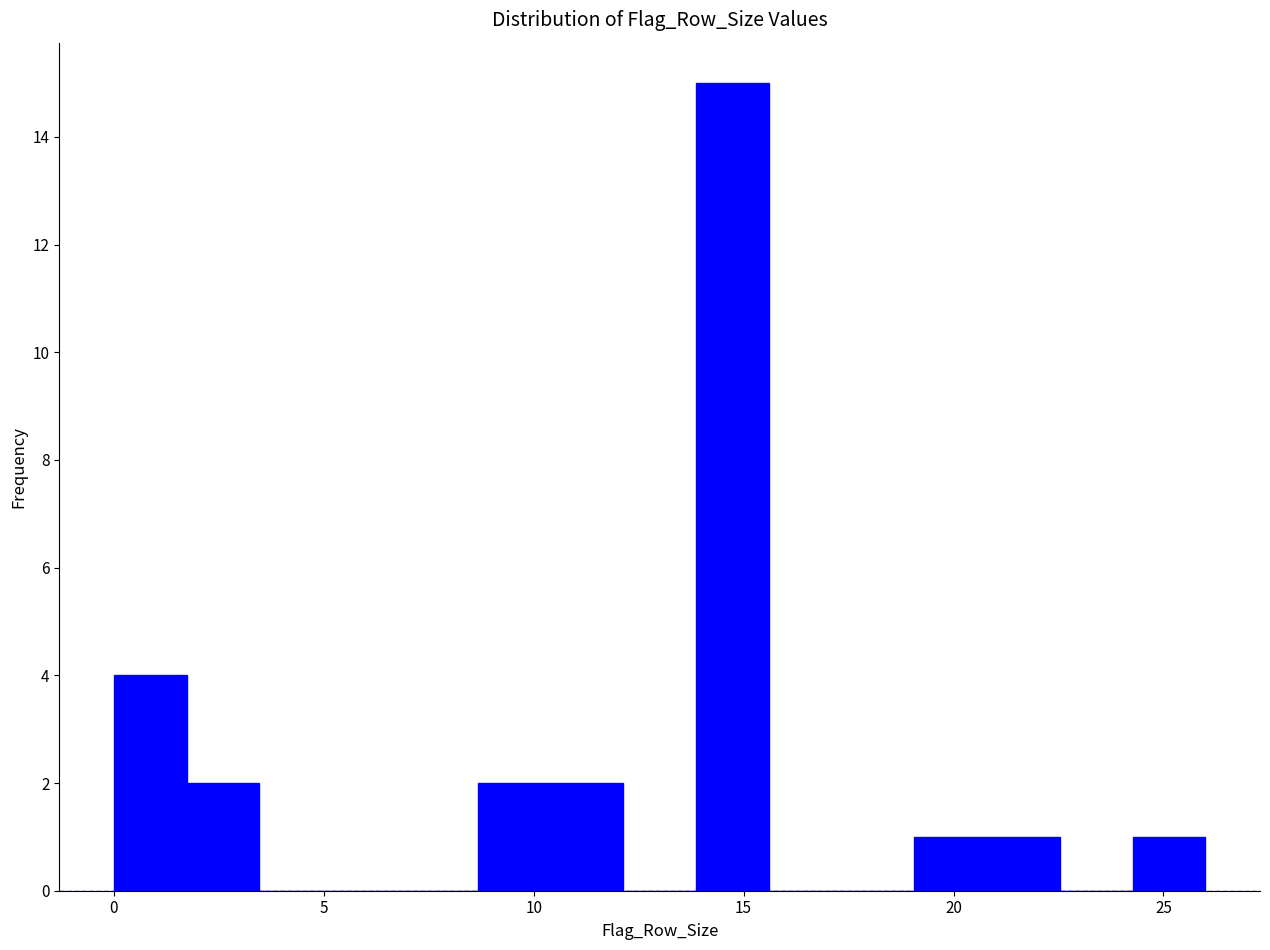

Read against the x-axis, roughly where is the centre of the tallest bar?

14.5